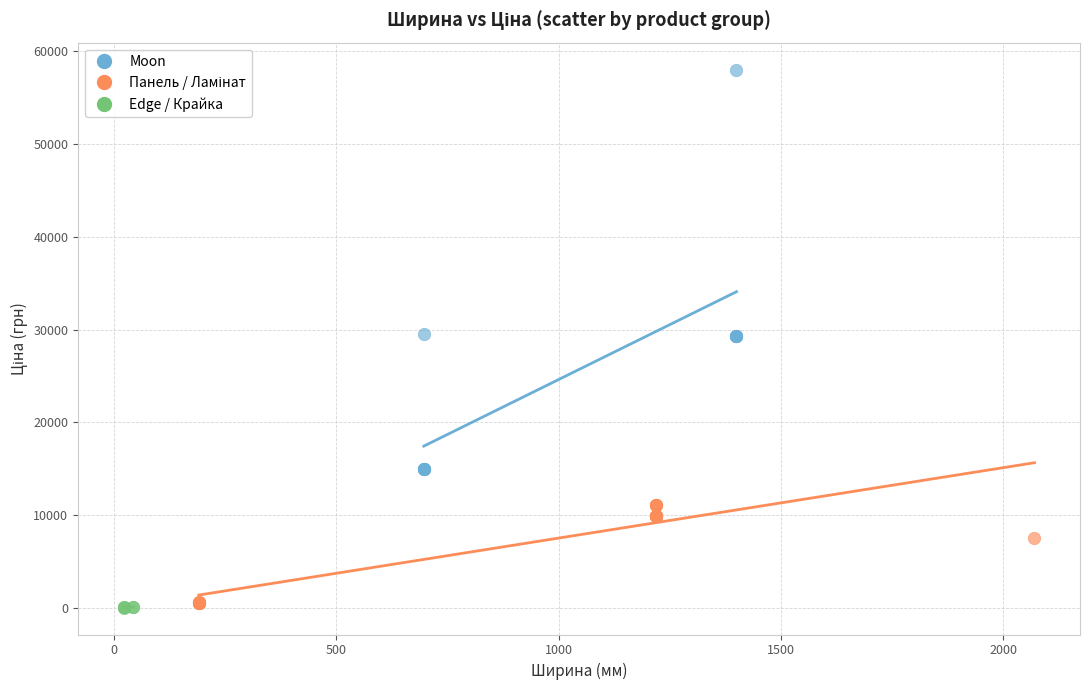

Which series has the largest Y range (max minus min)?

Moon